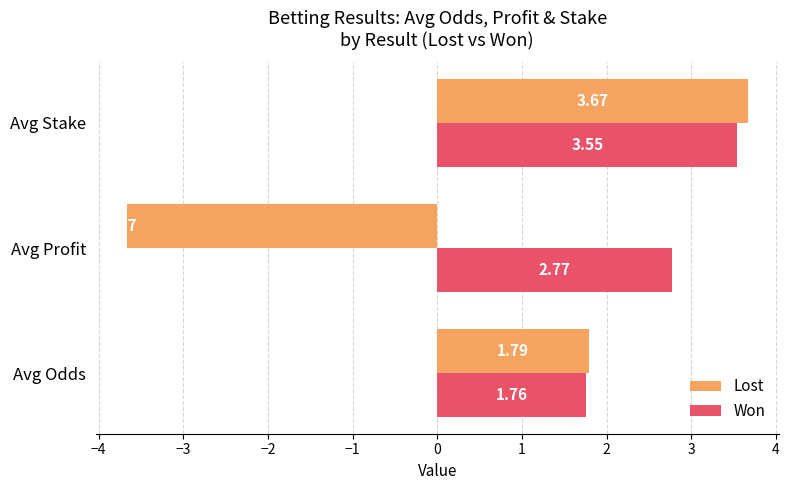

Which series has the largest range (max minus min)?

Lost